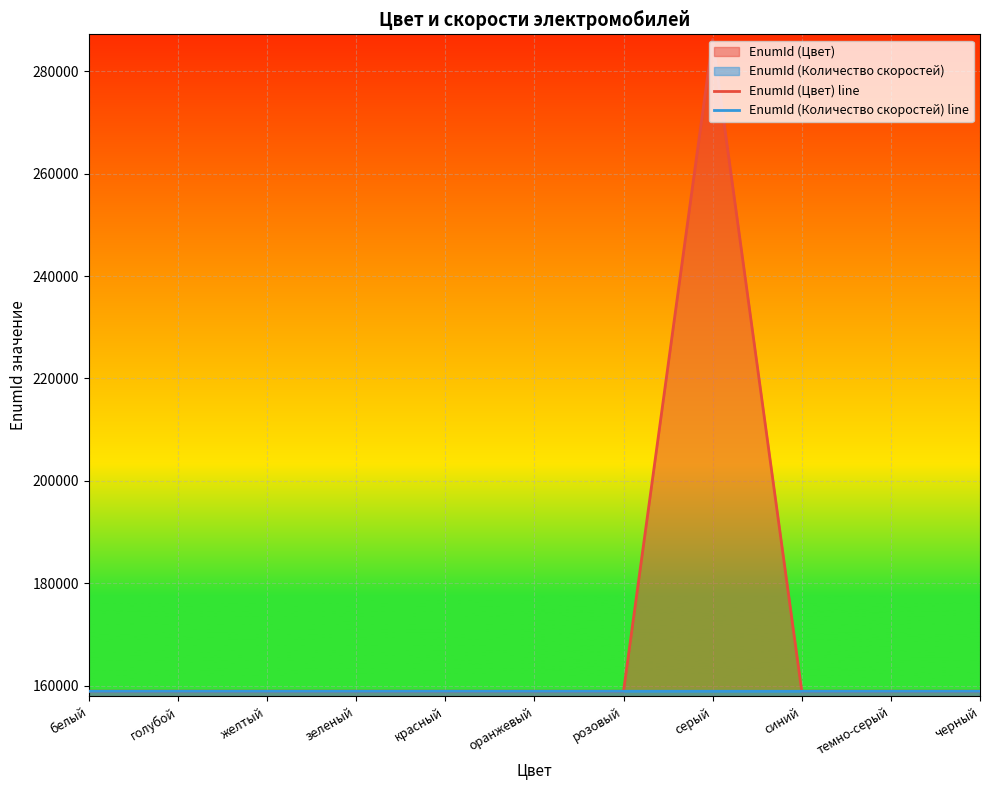

At which label does EnumId (Цвет) line reach its minimum?

розовый